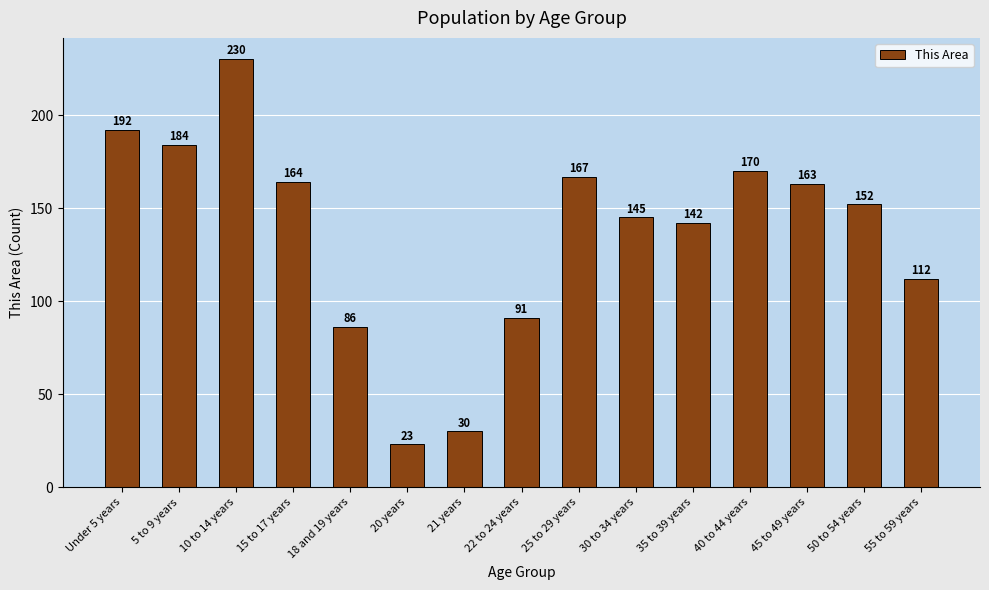

Where is the data nearest to the value 126?

55 to 59 years